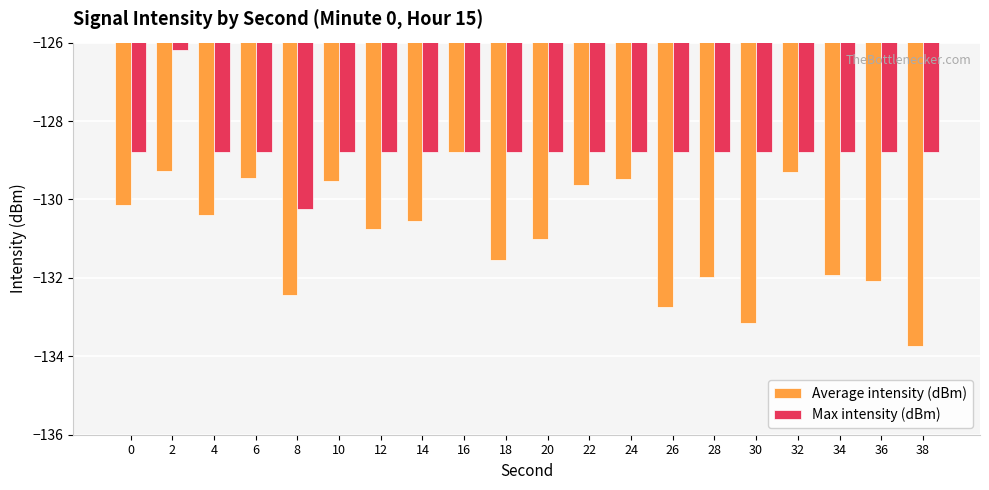

The Max intensity (dBm) series shows -190.9 at 28. True or false?

False